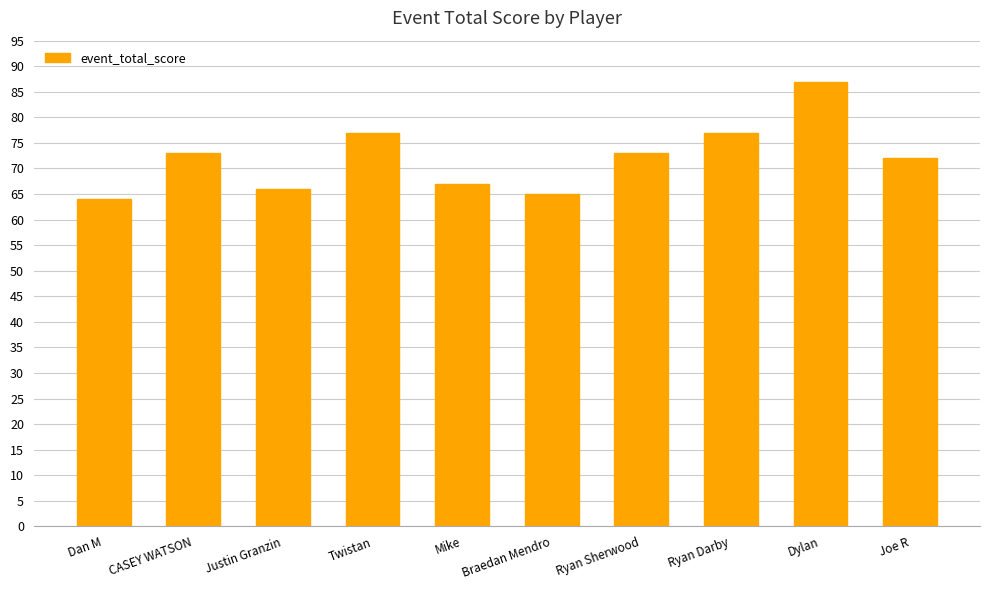

Which has a higher value, Dan M or Justin Granzin?

Justin Granzin